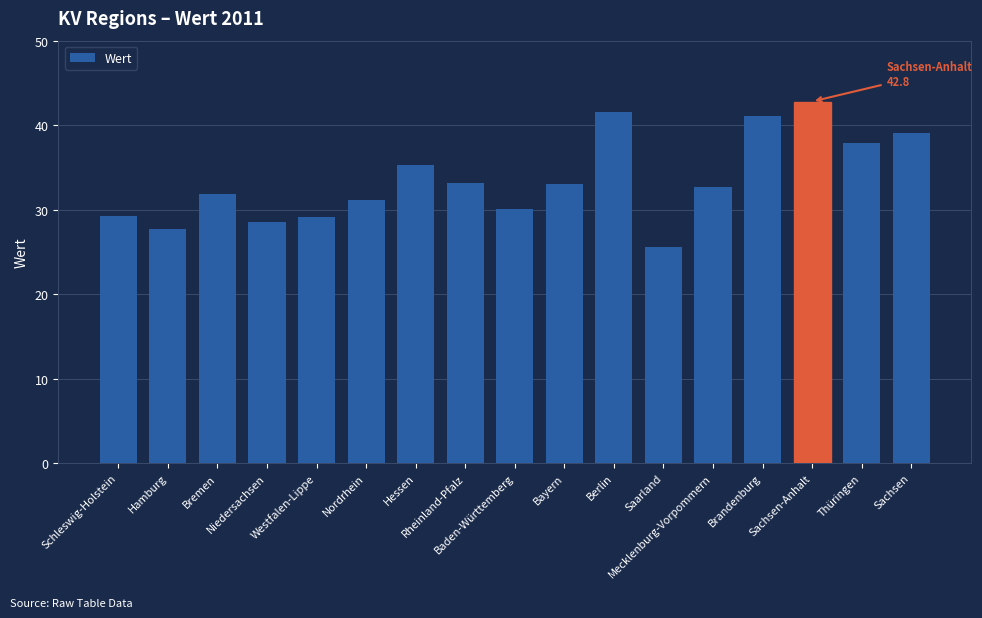

What is the minimum value shown in the chart?

25.6